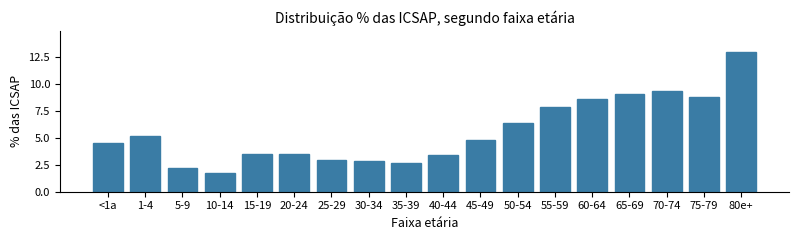

What is the value of the 6th bar from the left?

3.5